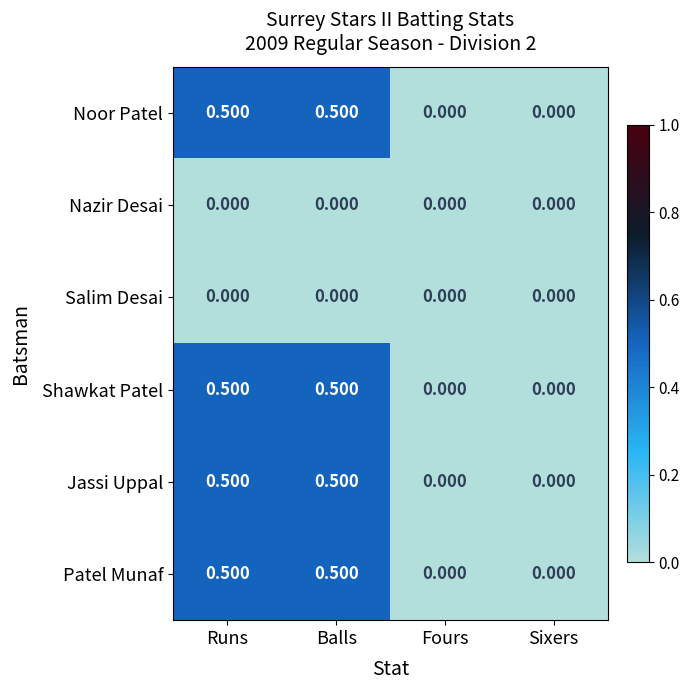

Is the value of Shawkat Patel at Runs greater than the value of Salim Desai at Balls?

Yes